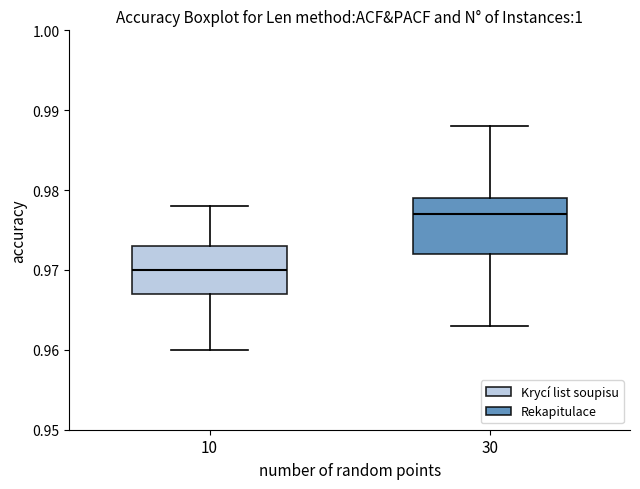

Which box's median line is the highest?

30